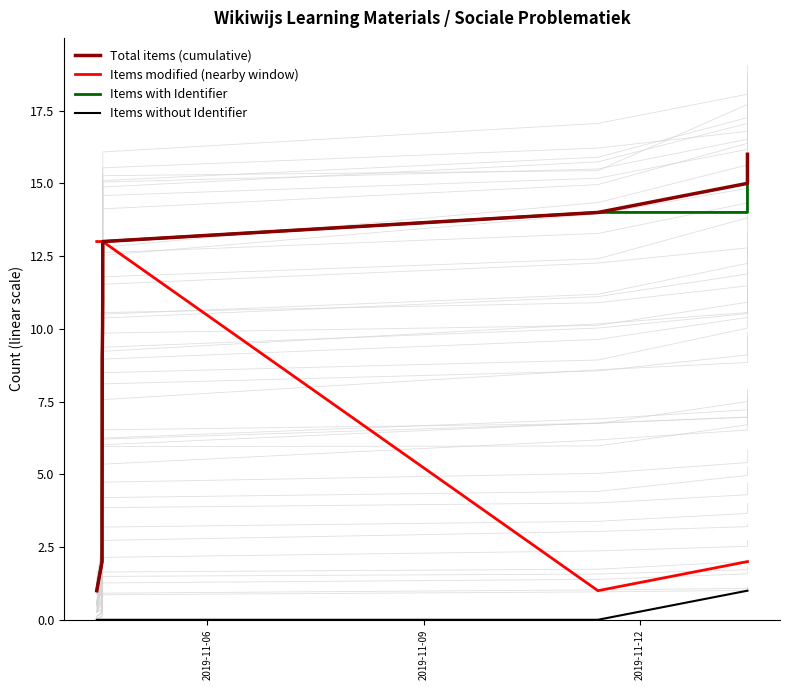

True or false: Items modified (nearby window) has more than 0 points higher than both neighbors.

False